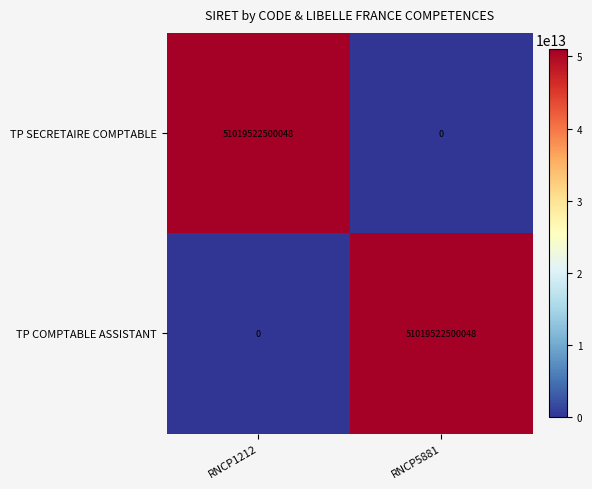

What is the difference between the highest and lowest values at RNCP1212?

51019522500048